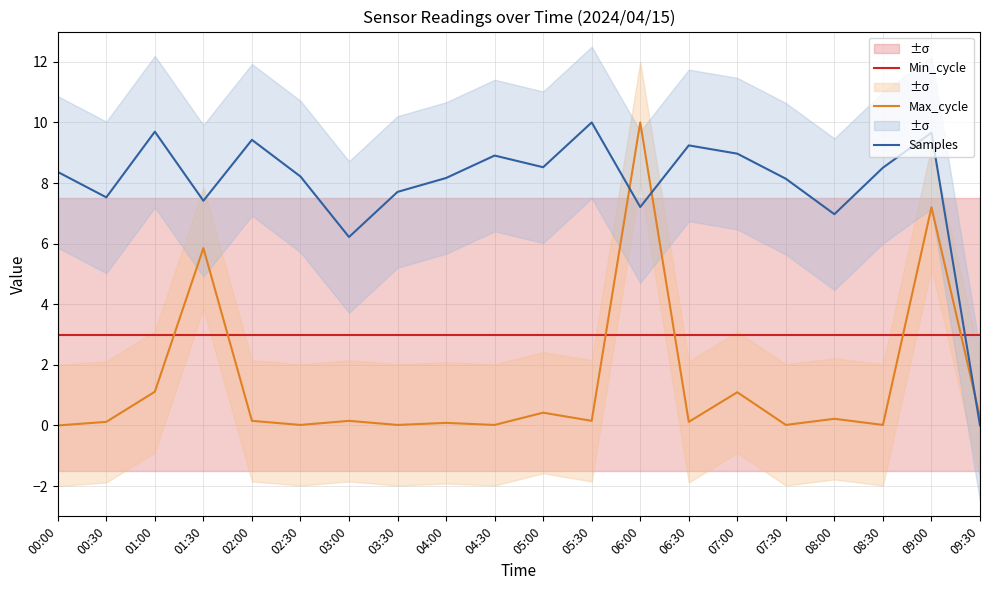

True or false: Max_cycle has a value of 0.2 at 00:30.

False